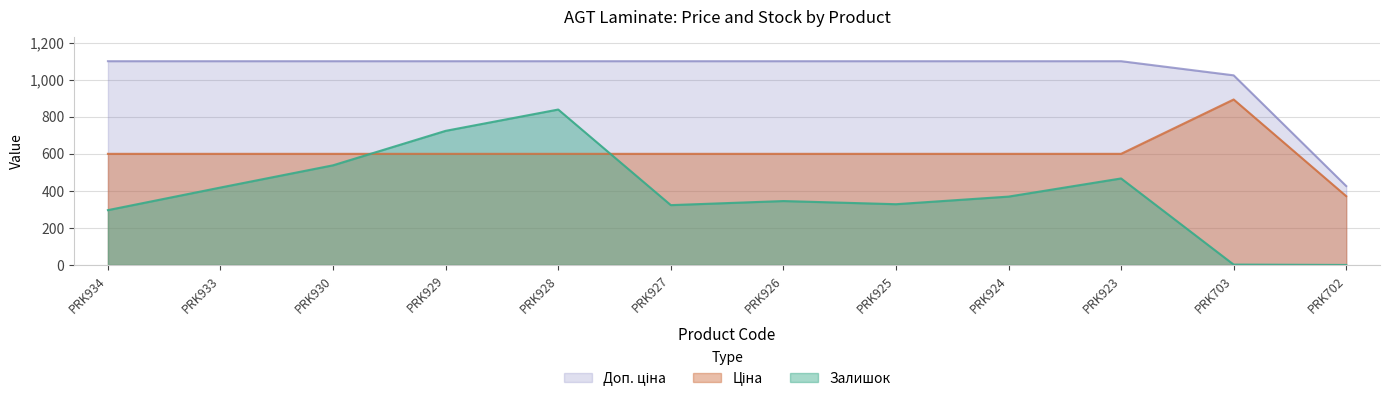

Reading left to right, extract all data points from this chart.

Ціна: PRK934=599.9	PRK933=599.9	PRK930=599.9	PRK929=599.9	PRK928=599.9	PRK927=599.9	PRK926=599.9	PRK925=599.9	PRK924=599.9	PRK923=599.9	PRK703=893.3	PRK702=371.3
Доп. ціна: PRK934=1100.0	PRK933=1100.0	PRK930=1100.0	PRK929=1100.0	PRK928=1100.0	PRK927=1100.0	PRK926=1100.0	PRK925=1100.0	PRK924=1100.0	PRK923=1100.0	PRK703=1023.7	PRK702=426.0
Залишок: PRK934=296.0	PRK933=418.0	PRK930=538.0	PRK929=724.0	PRK928=839.0	PRK927=323.0	PRK926=345.0	PRK925=328.0	PRK924=369.0	PRK923=467.0	PRK703=2.0	PRK702=0.0